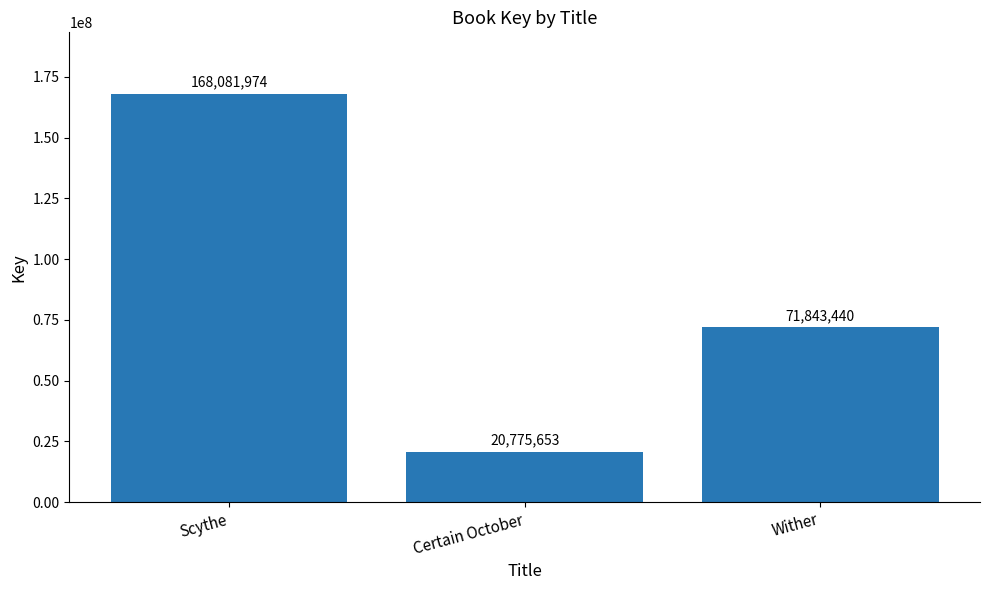

What is the maximum value shown in the chart?

168081974